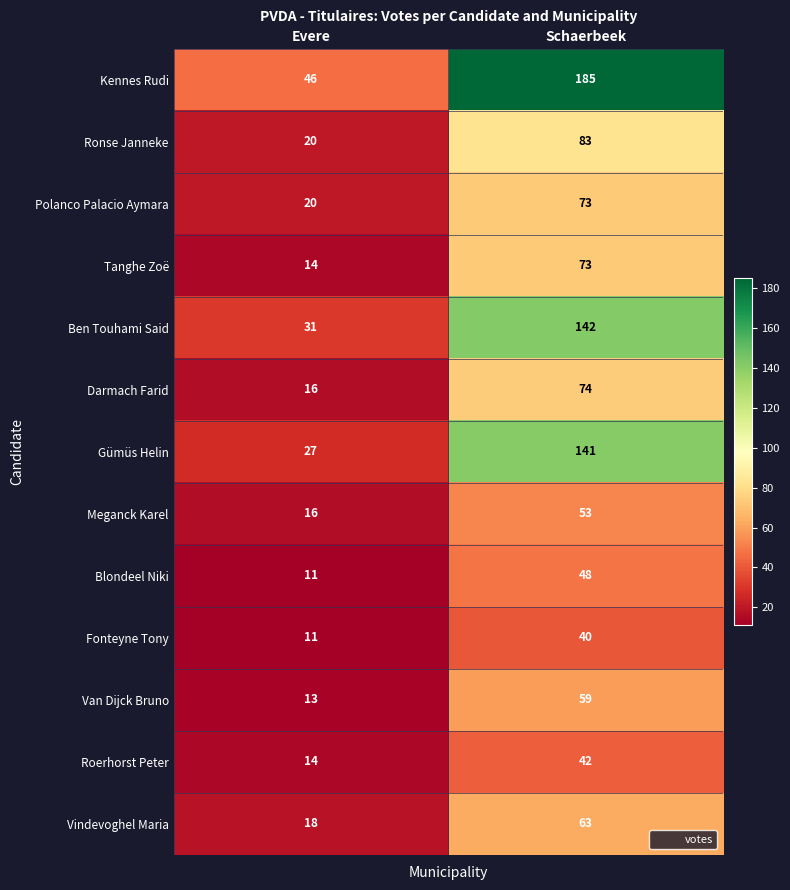

At which label is Vindevoghel Maria closest to 40?

Evere